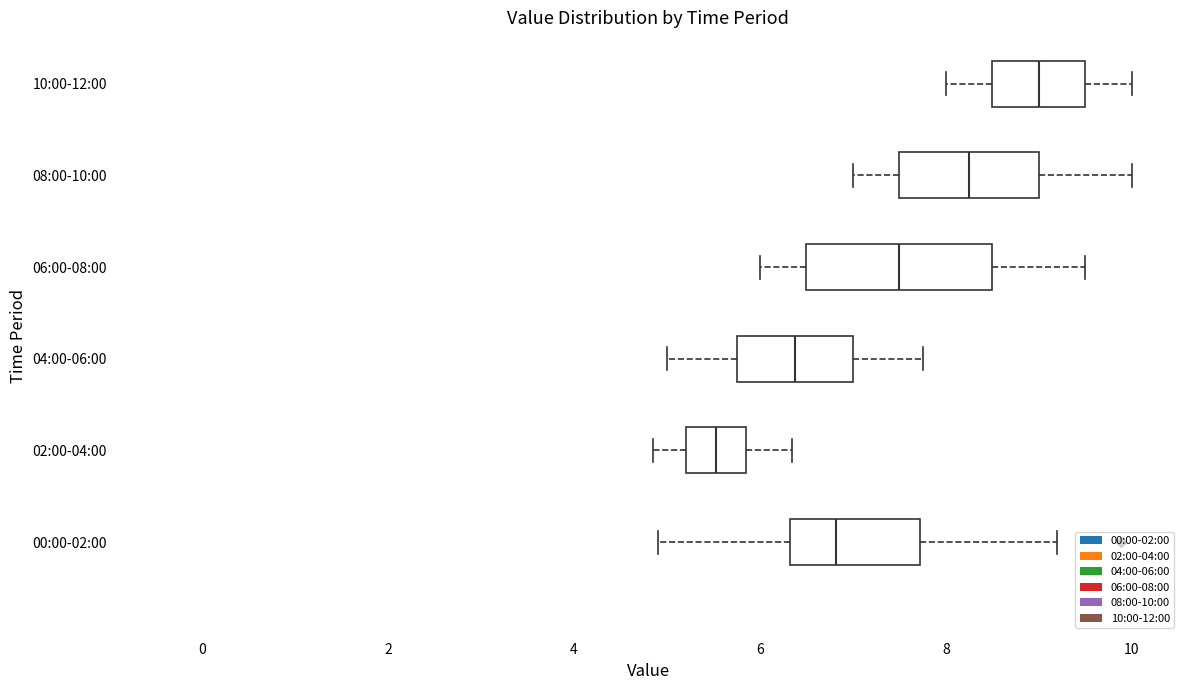

Reading bottom to top, transcribe this box plot: for each box, give where its median line is, the range the box spans, and where its two whiskers end, as read against the x-axis. The values are not printed on the chart, so give them approximately, as read against the axis.

00:00-02:00: median 6.8, box 6.4 to 7.8, whiskers 5.0 to 9.2
02:00-04:00: median 5.6, box 5.2 to 5.8, whiskers 4.8 to 6.4
04:00-06:00: median 6.4, box 5.8 to 7.0, whiskers 5.0 to 7.8
06:00-08:00: median 7.6, box 6.6 to 8.6, whiskers 6.0 to 9.6
08:00-10:00: median 8.2, box 7.6 to 9.0, whiskers 7.0 to 10.0
10:00-12:00: median 9.0, box 8.6 to 9.6, whiskers 8.0 to 10.0